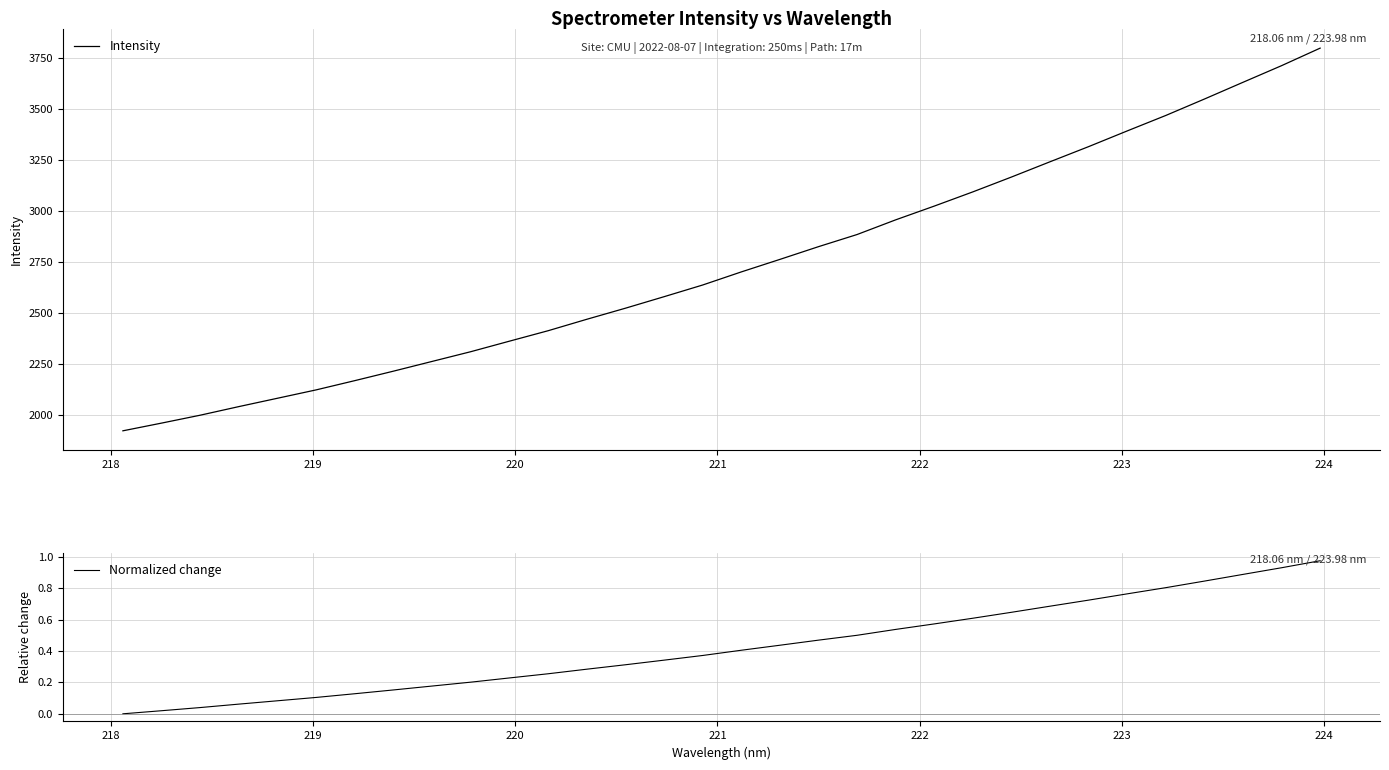

What is the maximum value for Intensity?

3798.1